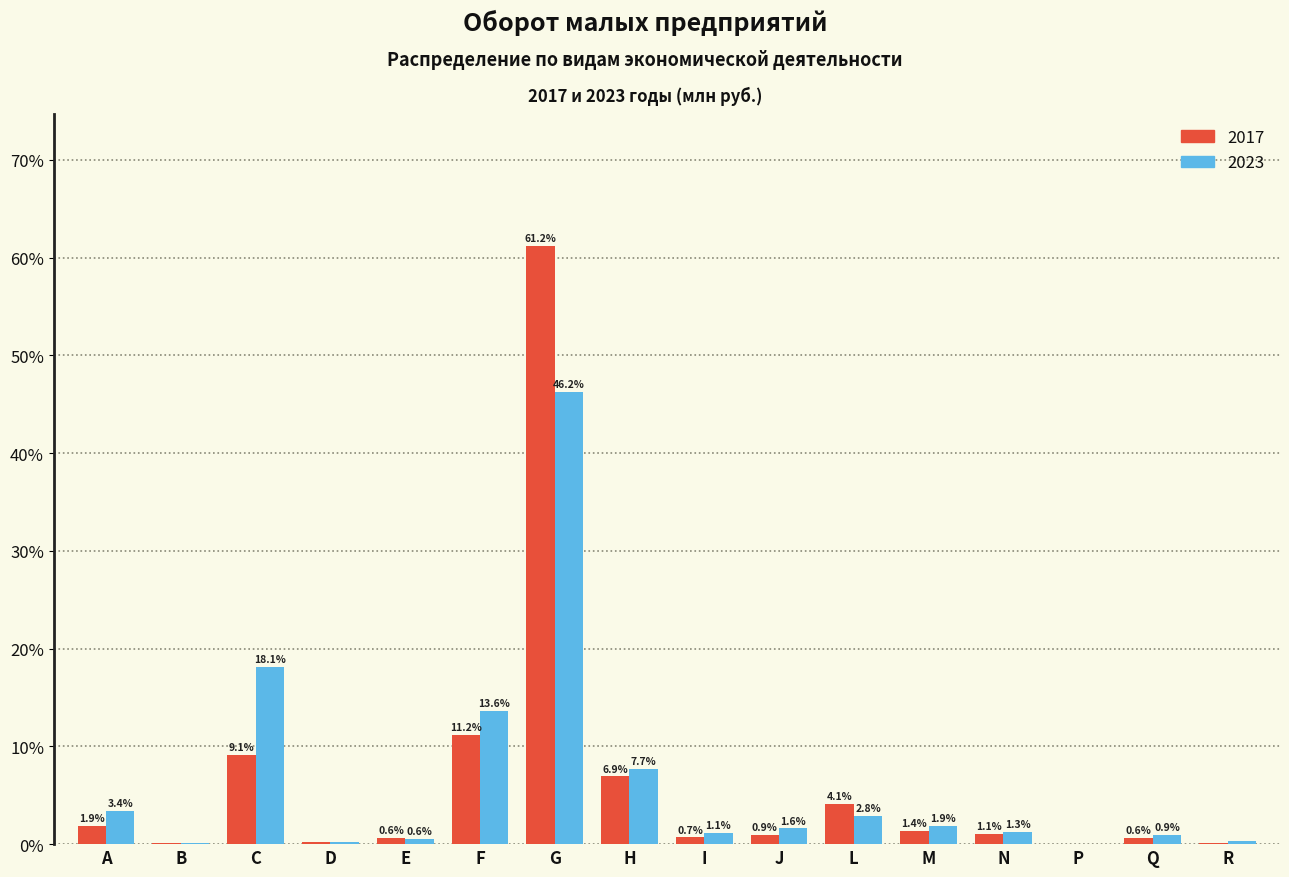

The value of 2017 at G is 32.5. True or false?

False